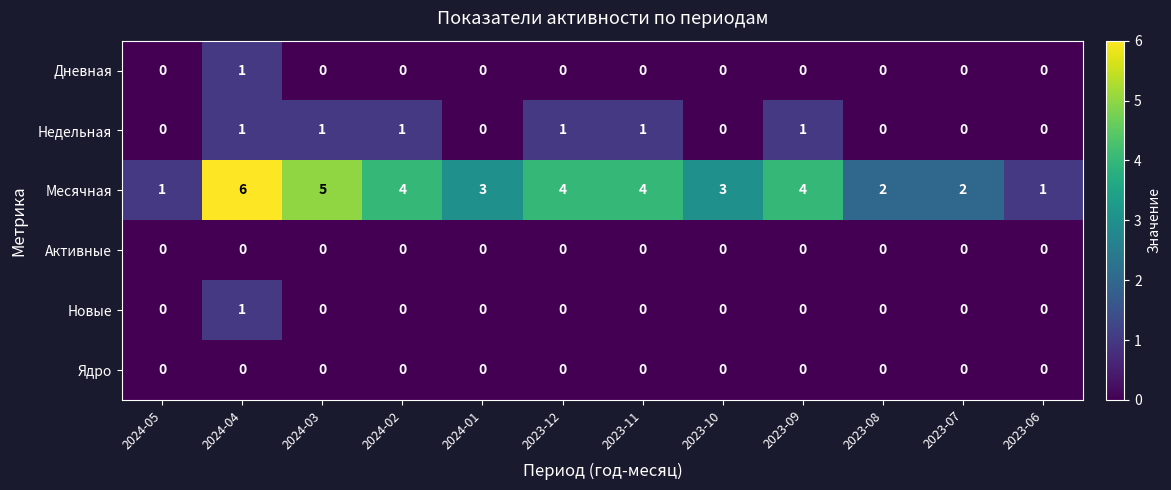

Which series has the widest spread of values?

Месячная